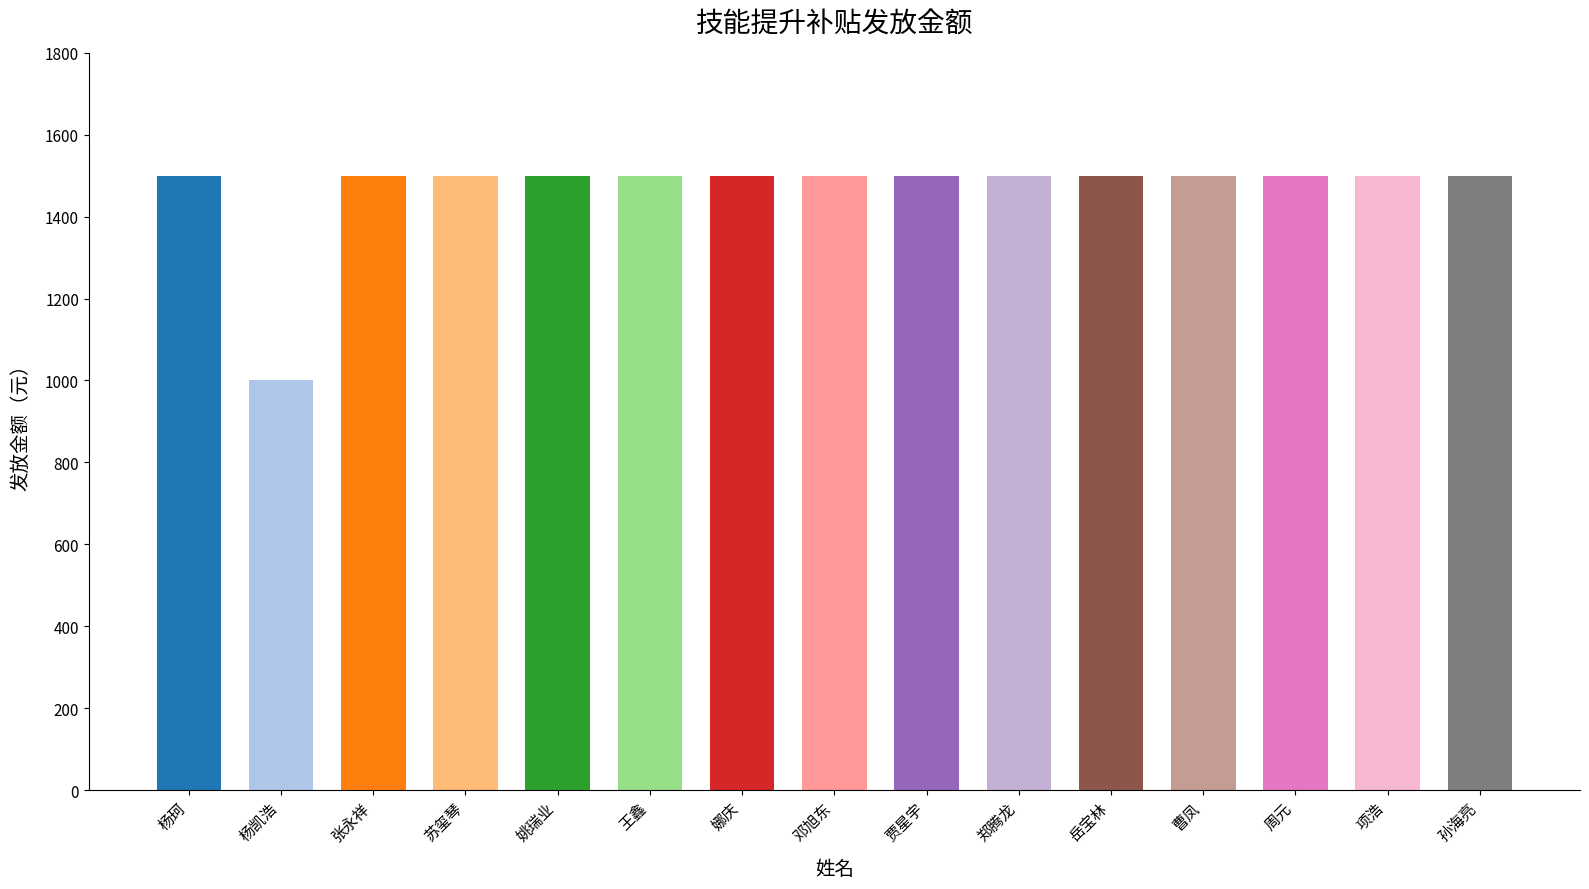

Reading left to right, list all the values displayed in this chart.

1500	1000	1500	1500	1500	1500	1500	1500	1500	1500	1500	1500	1500	1500	1500